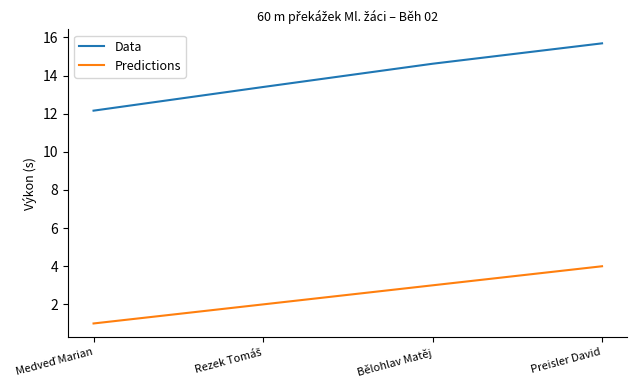

True or false: Predictions and Data cross at least once.

False